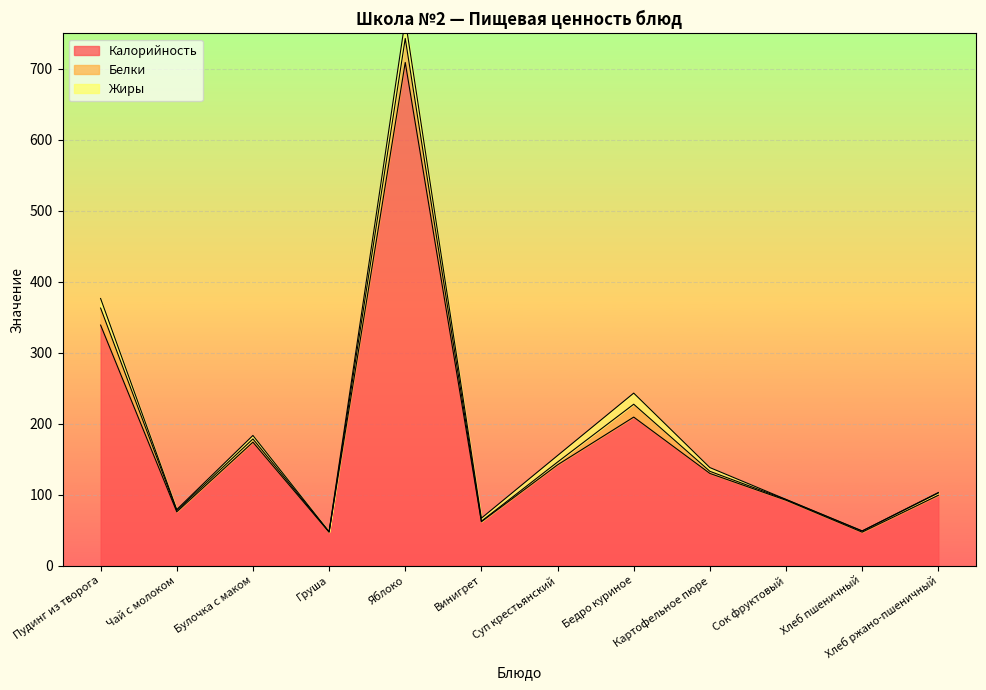

The value of Жиры at Картофельное пюре is 5.3. True or false?

True